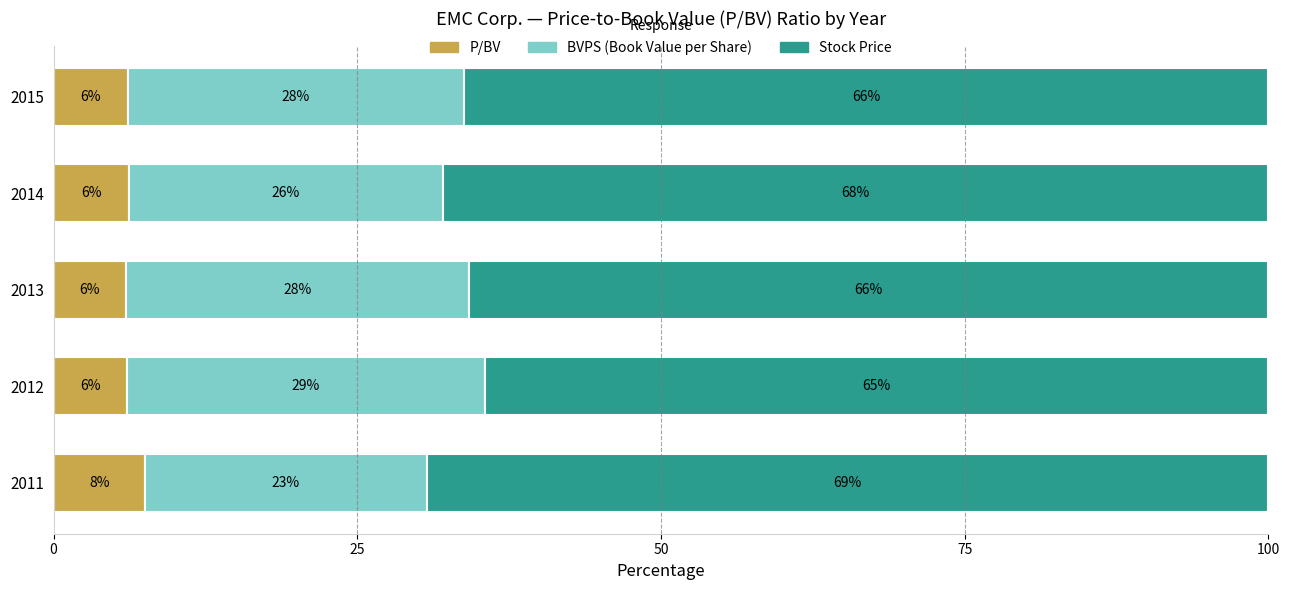

What is the minimum value for P/BV?

6.0